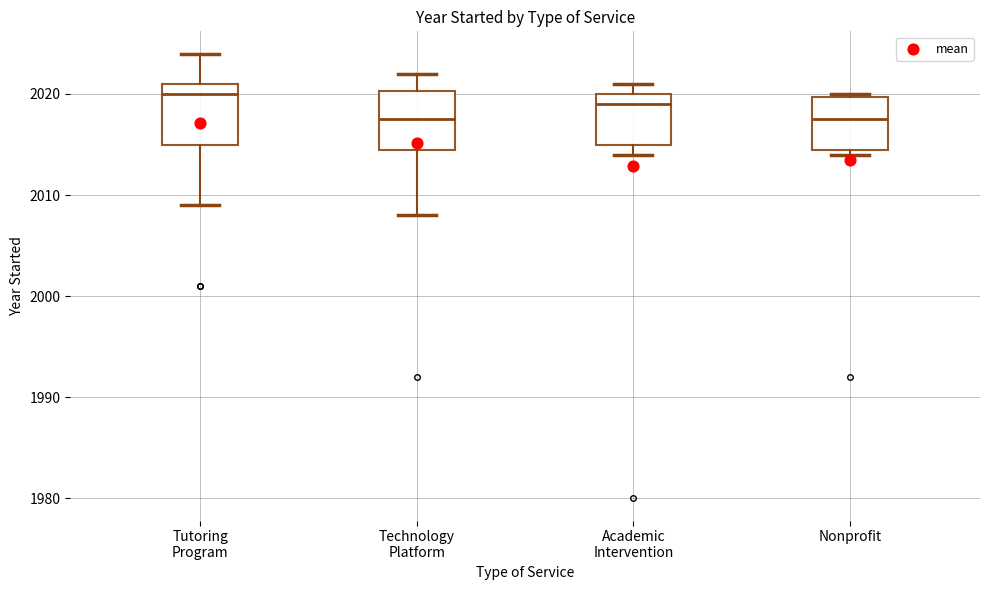

Reading left to right, read every box against the y-axis: the position of its median line, the range the box covers, and the ends of its whiskers. The values are not printed on the chart, so give them approximately, as read against the axis.

Tutoring Program: median 2020, box 2015 to 2021, whiskers 2009 to 2024
Technology Platform: median 2018, box 2015 to 2020, whiskers 2008 to 2022
Academic Intervention: median 2019, box 2015 to 2020, whiskers 2014 to 2021
Nonprofit: median 2018, box 2015 to 2020, whiskers 2014 to 2020